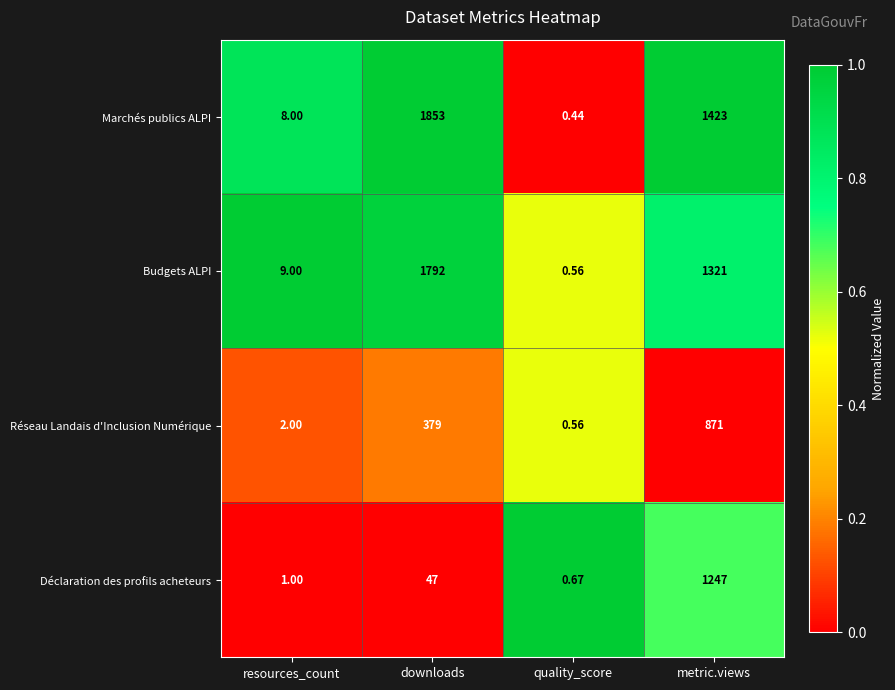

Which series has the largest total across all categories?

Marchés publics ALPI